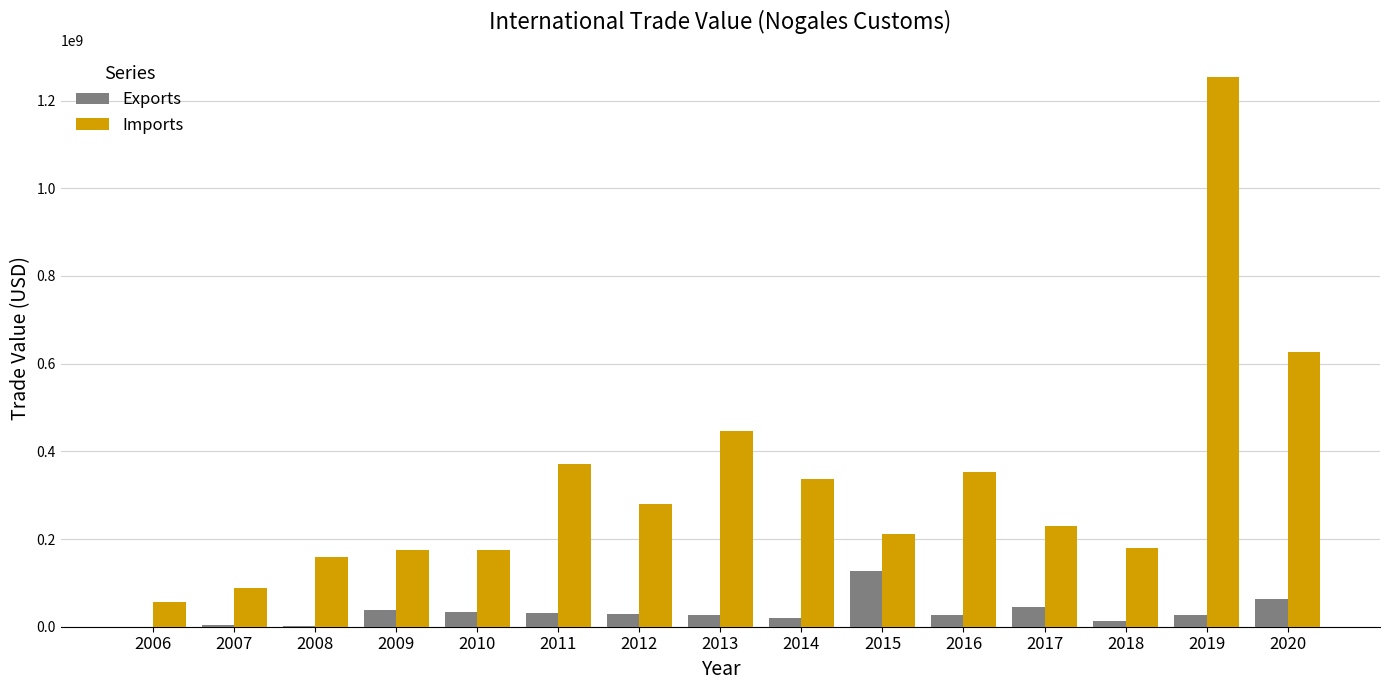

What is the sum of all Imports values?

4941360619